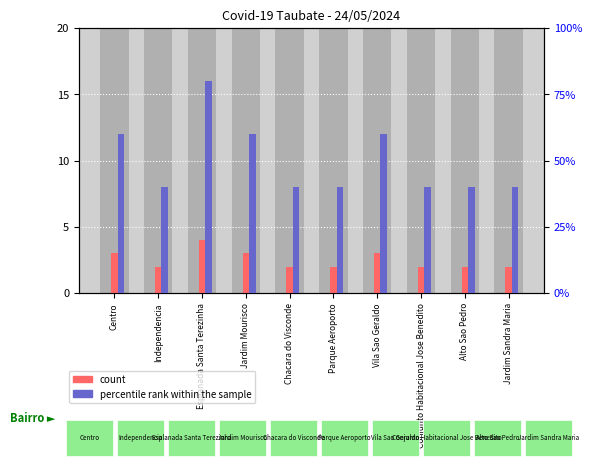

Reading left to right, extract all data points from this chart.

count: 3	2	4	3	2	2	3	2	2	2
percentile rank within the sample: 60	40	80	60	40	40	60	40	40	40